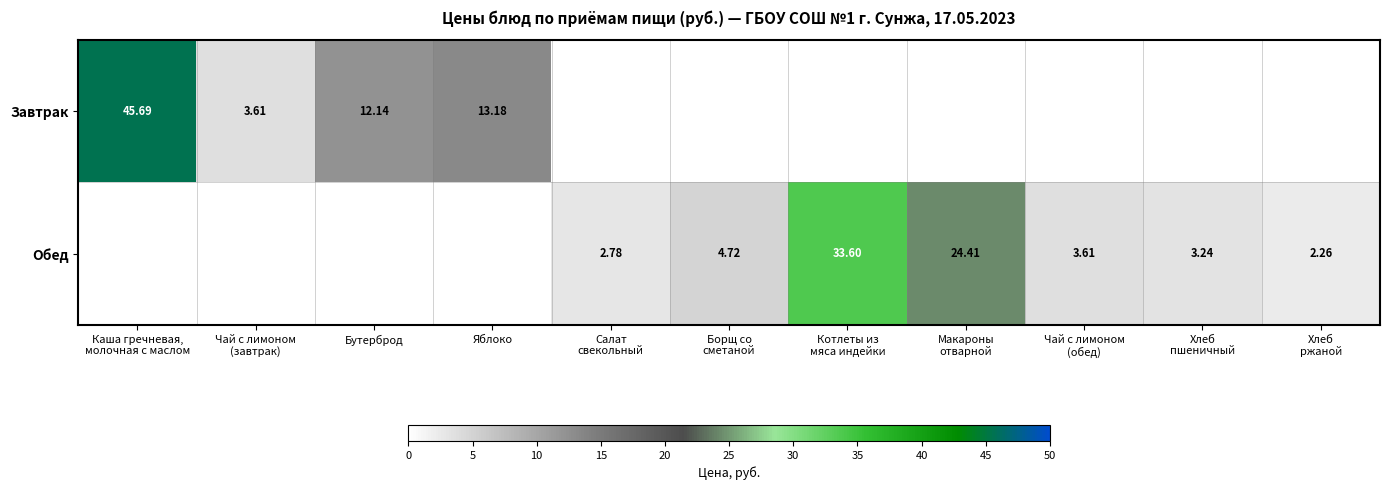

What is the smallest value displayed?

2.3